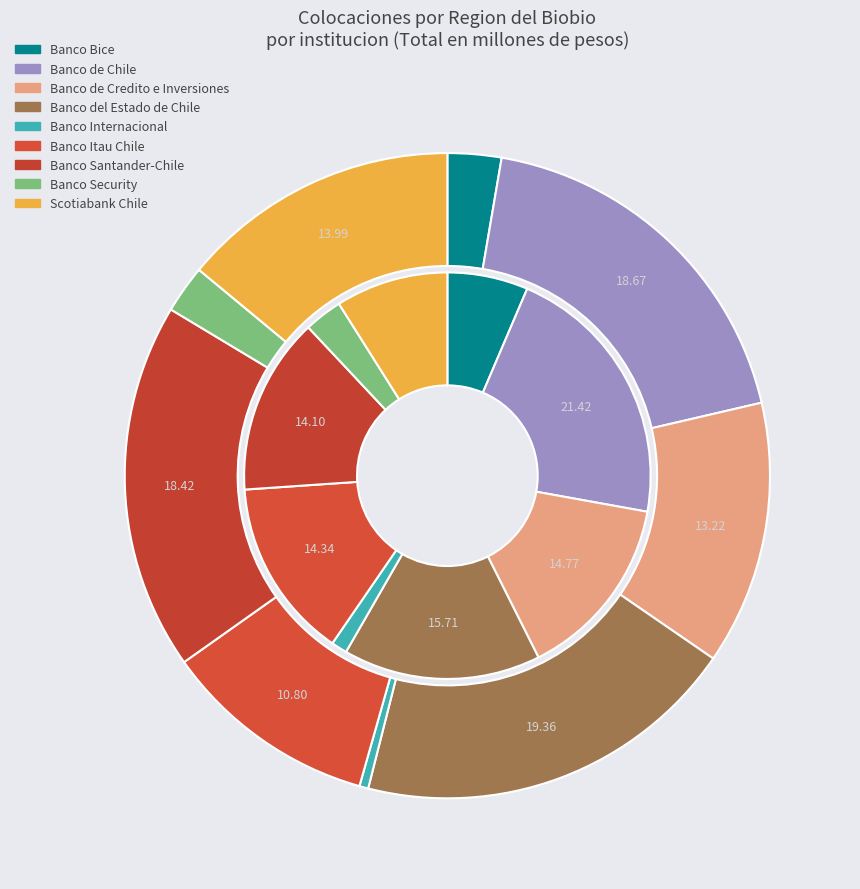

What percentage is the 3 slice, to the nearest percent?

19%